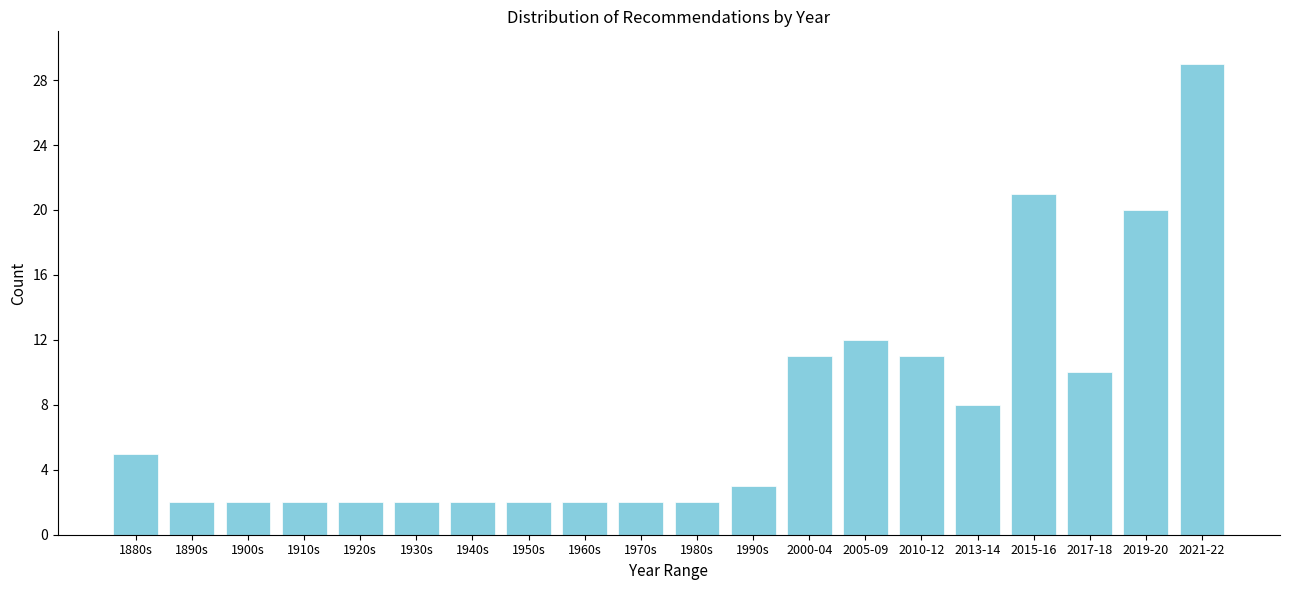

Reading right to left, extract all data points from this chart.

29	20	10	21	8	11	12	11	3	2	2	2	2	2	2	2	2	2	2	5